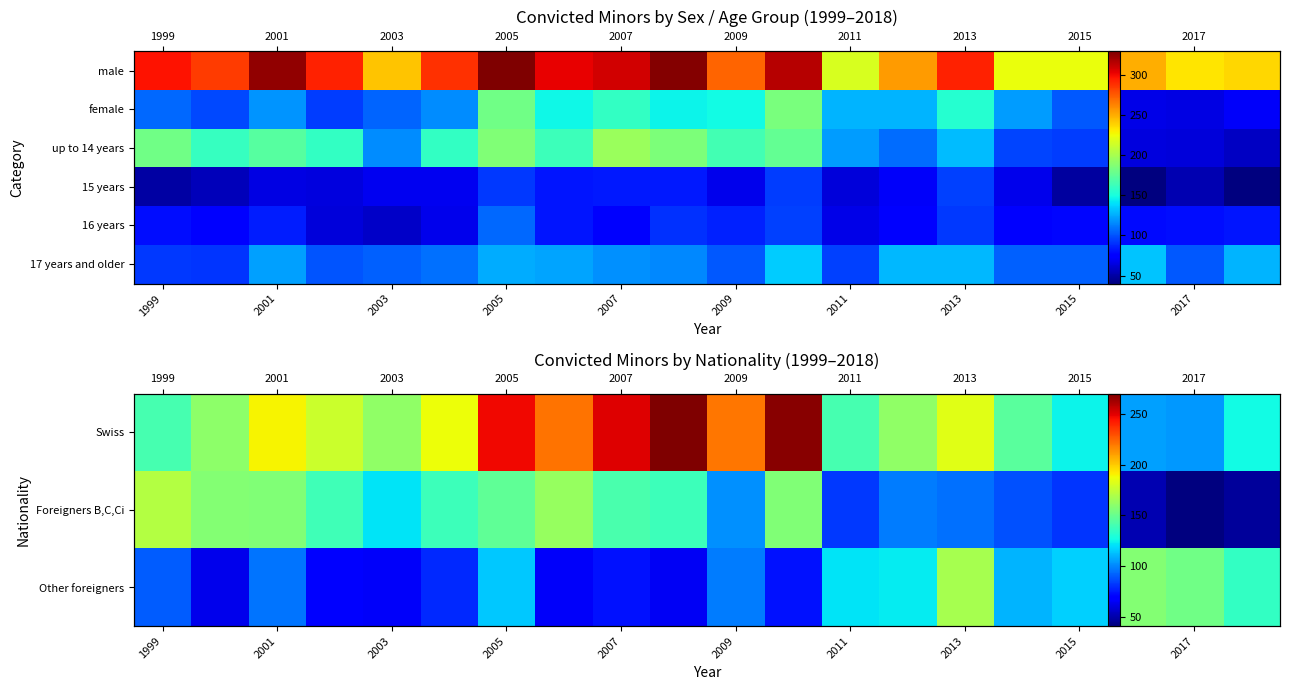

Is it true that 15 years equals 107 at 2003?

False